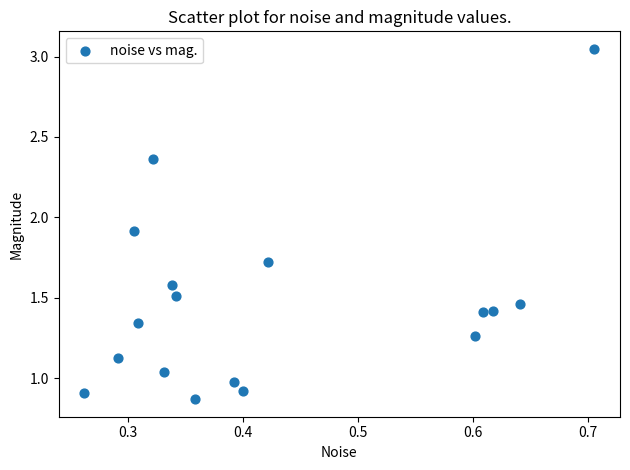

What is the range of X values (max minus min)?

0.4